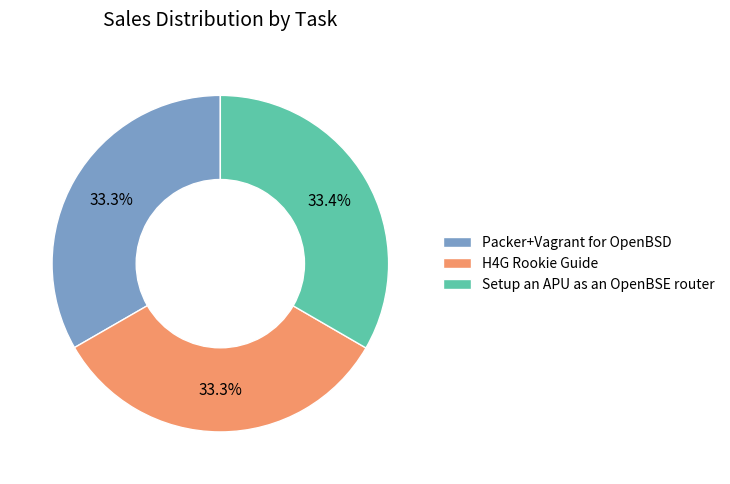

Combined, what portion of the pie is Setup an APU as an OpenBSE router and H4G Rookie Guide?

66.7%